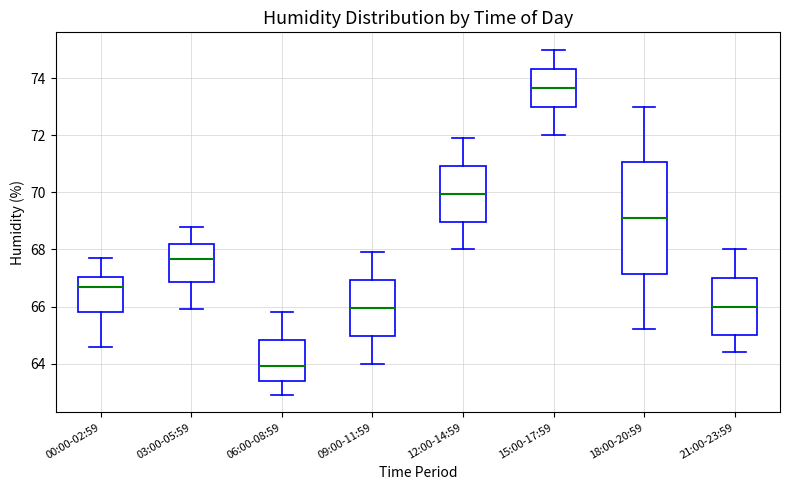

Reading left to right, read every box against the y-axis: the position of its median line, the range the box covers, and the ends of its whiskers. The values are not printed on the chart, so give them approximately, as read against the axis.

00:00-02:59: median 66.8, box 65.8 to 67.0, whiskers 64.6 to 67.8
03:00-05:59: median 67.6, box 66.8 to 68.2, whiskers 66.0 to 68.8
06:00-08:59: median 64.0, box 63.4 to 64.8, whiskers 63.0 to 65.8
09:00-11:59: median 66.0, box 65.0 to 67.0, whiskers 64.0 to 68.0
12:00-14:59: median 70.0, box 69.0 to 71.0, whiskers 68.0 to 72.0
15:00-17:59: median 73.6, box 73.0 to 74.4, whiskers 72.0 to 75.0
18:00-20:59: median 69.2, box 67.2 to 71.0, whiskers 65.2 to 73.0
21:00-23:59: median 66.0, box 65.0 to 67.0, whiskers 64.4 to 68.0